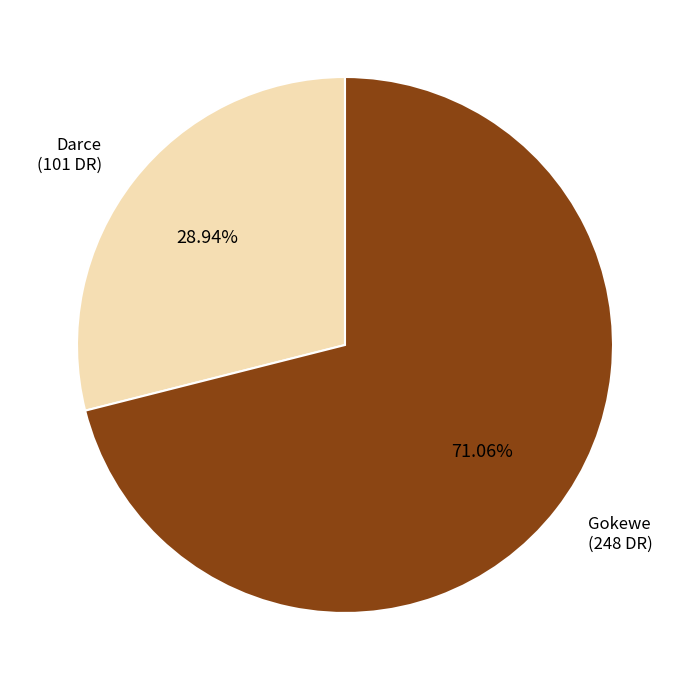

What percentage is NOT represented by Gokewe?

28.9%